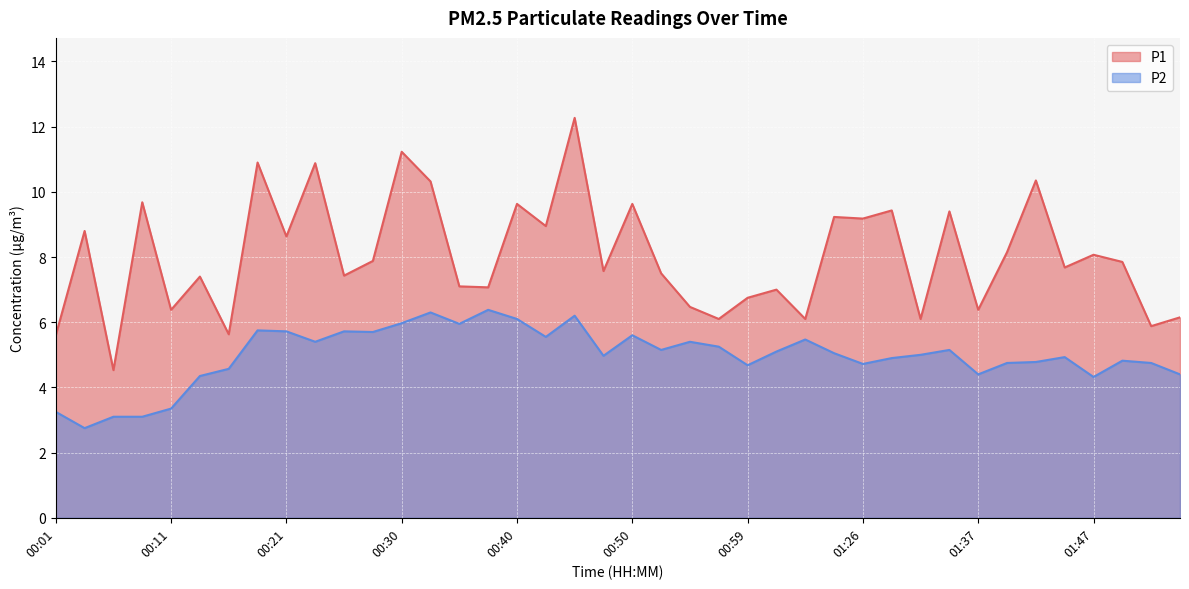

How many lines are shown in the chart?

2